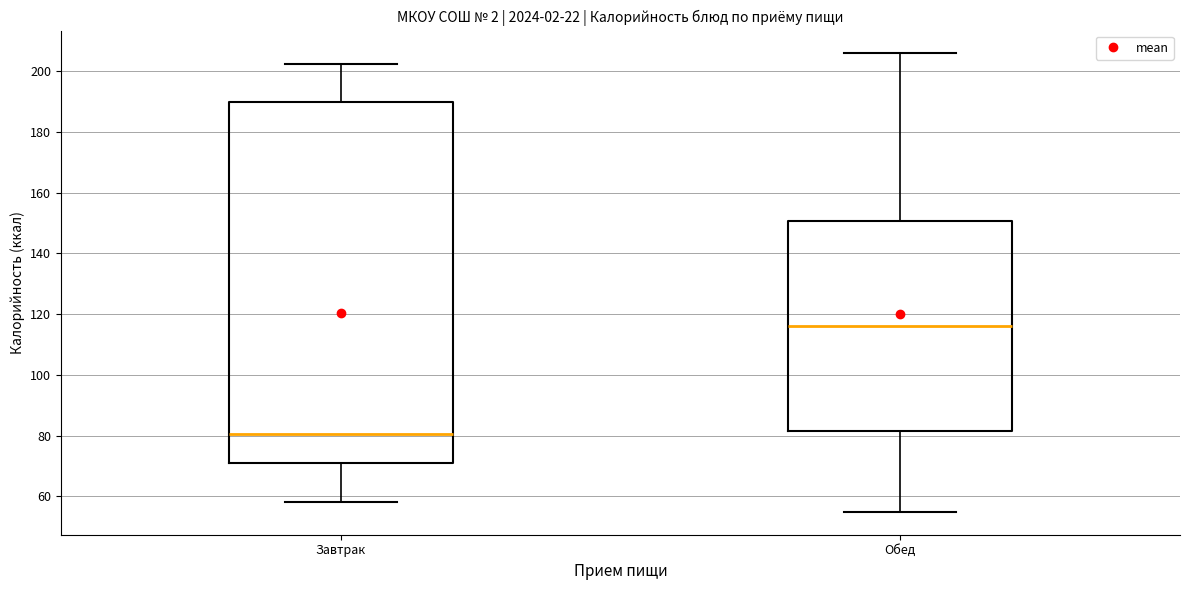

Comparing the boxes themselves (not the whiskers), which one is the tallest?

Завтрак